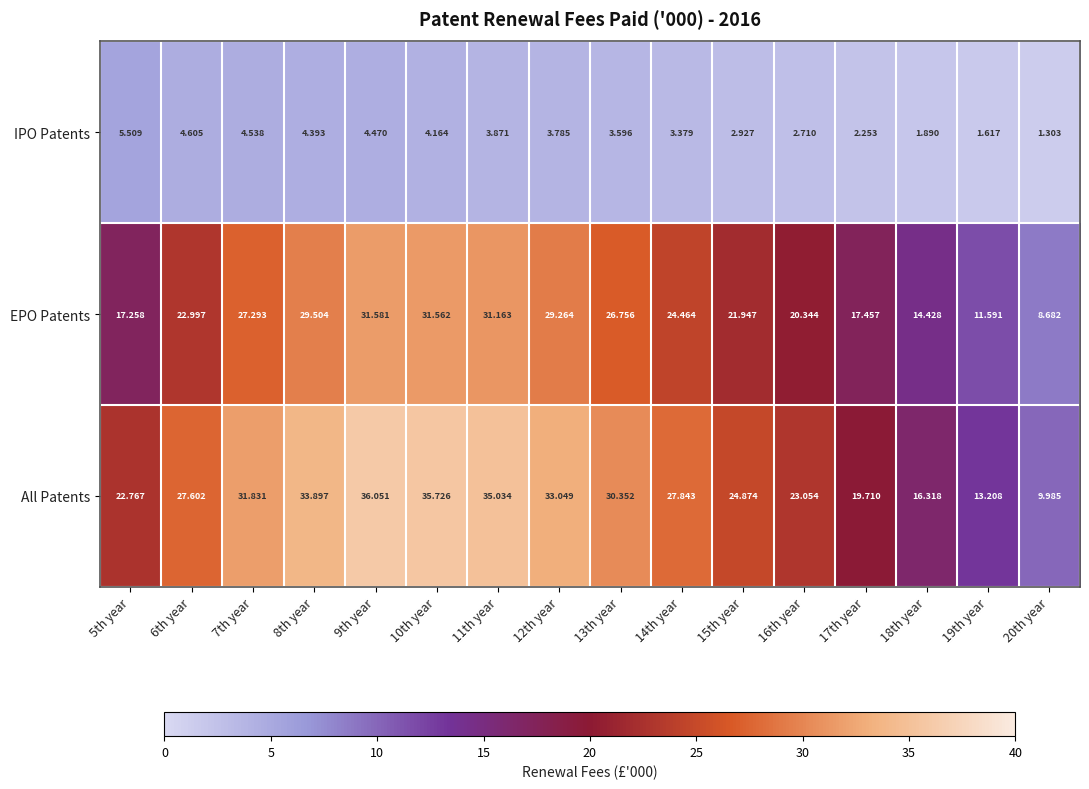

List the series in order of their peak value, highest first.

All Patents, EPO Patents, IPO Patents